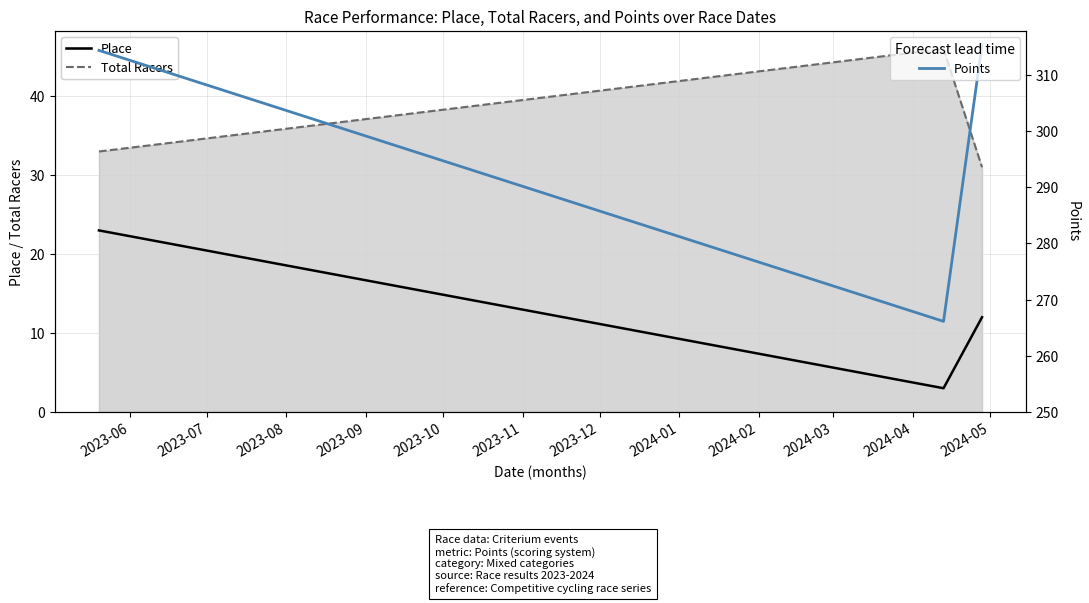

How many lines are shown in the chart?

3